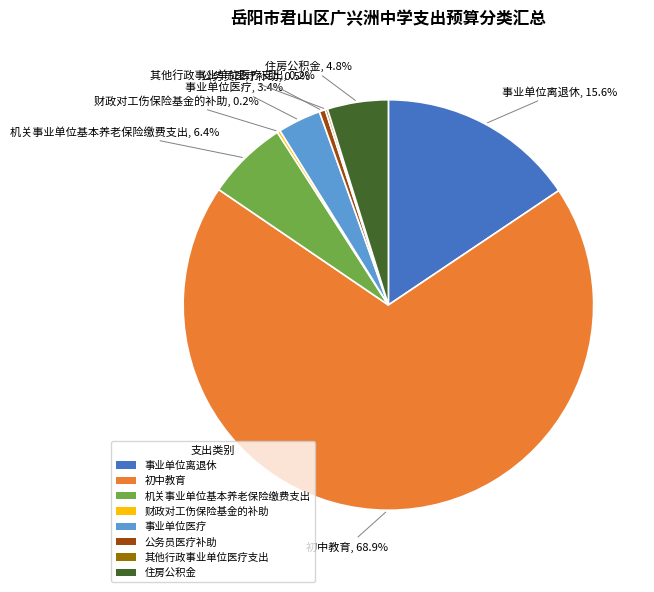

Is it true that 事业单位离退休 is 16% of the pie?

True